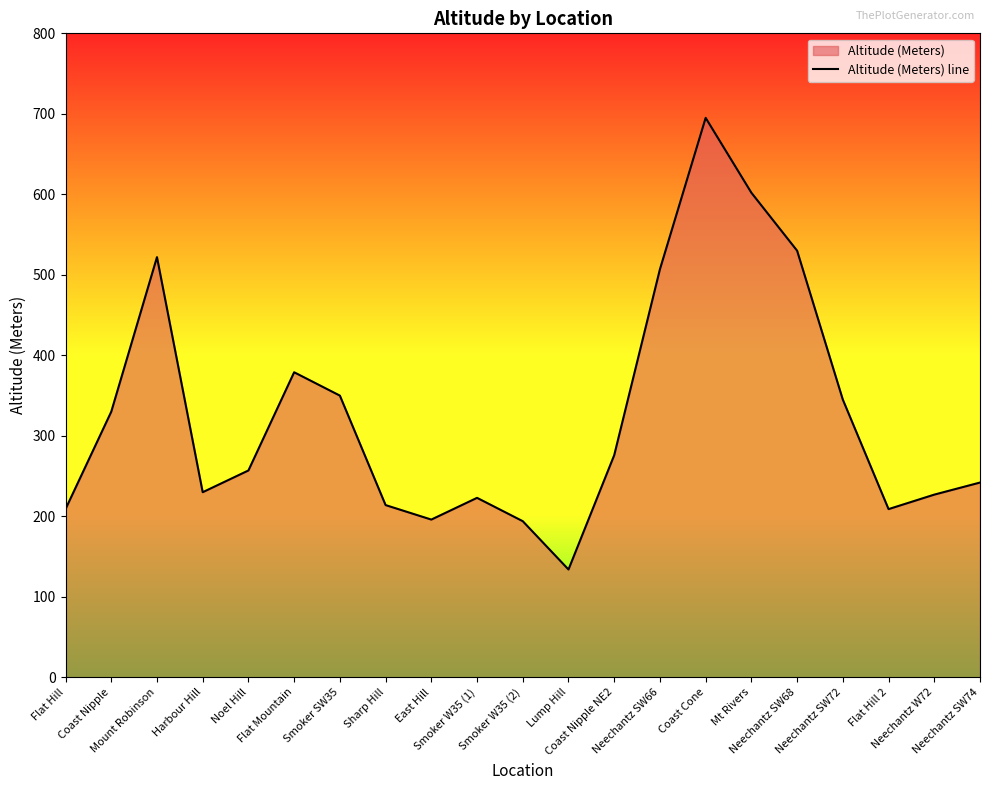

What is the average value?

327